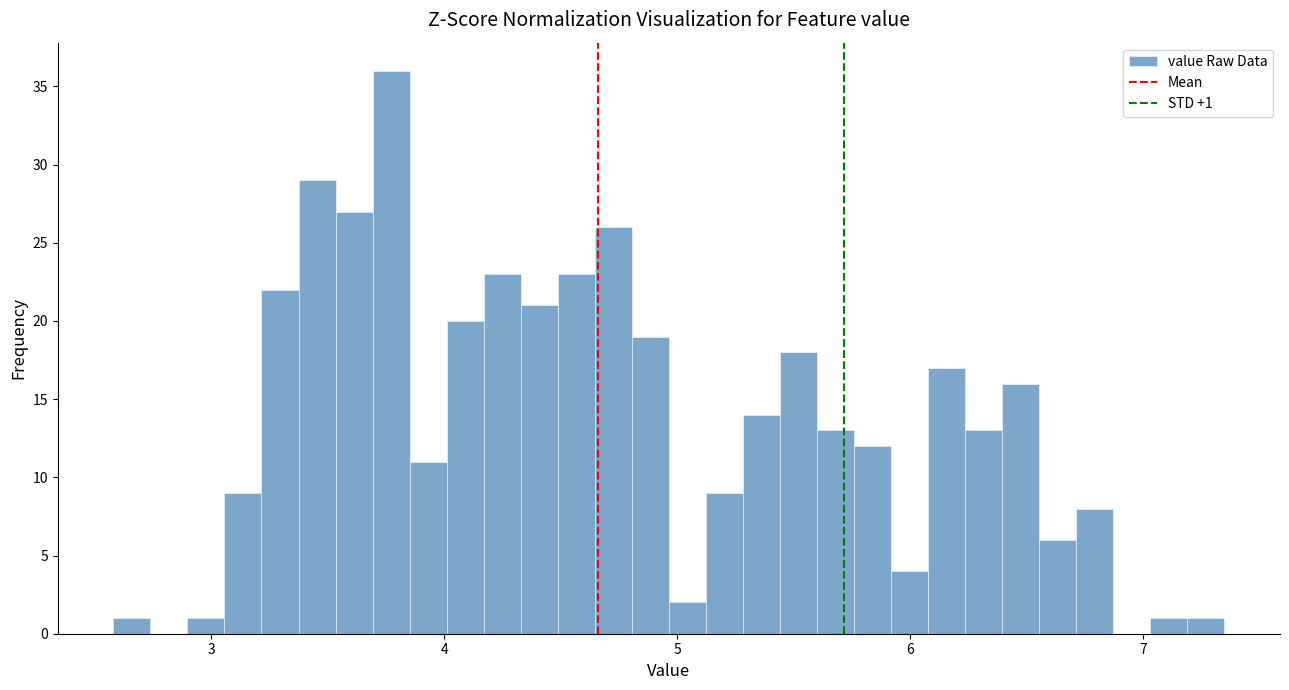

Read against the x-axis, roughly where is the centre of the tallest bar?

3.8